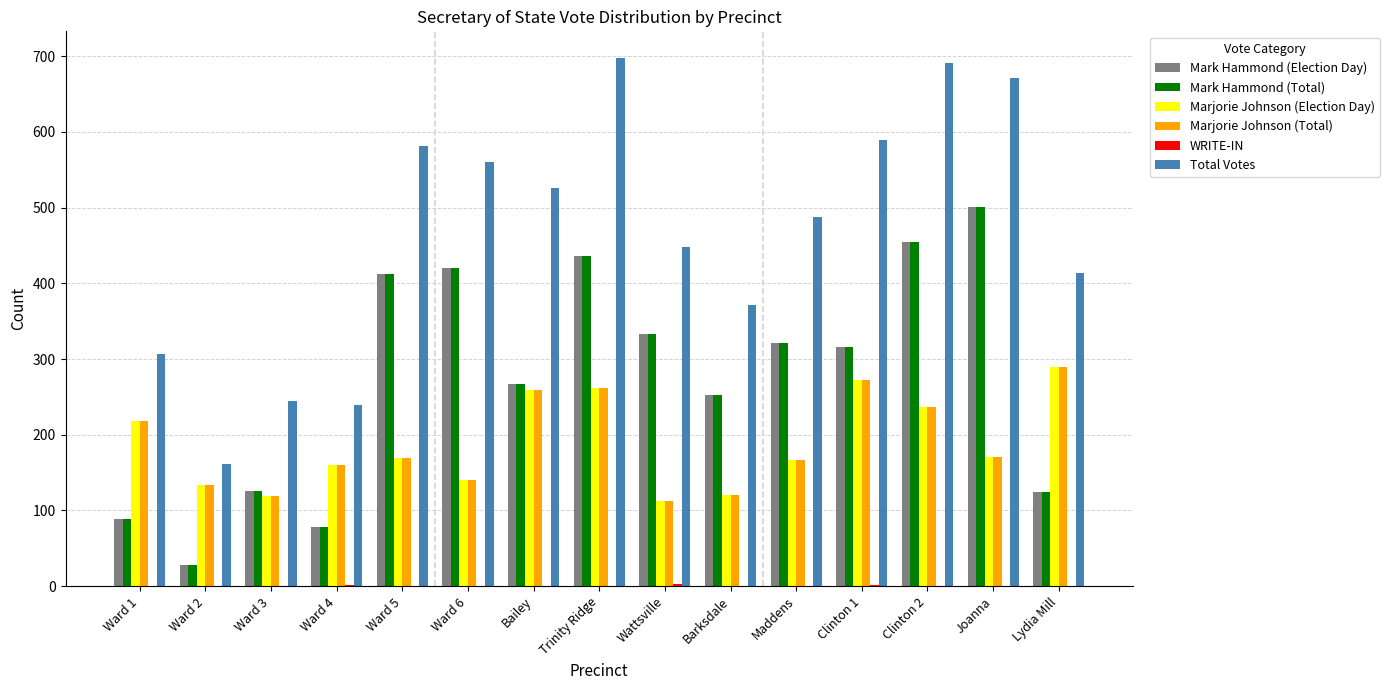

Which series has the largest total across all categories?

Total Votes